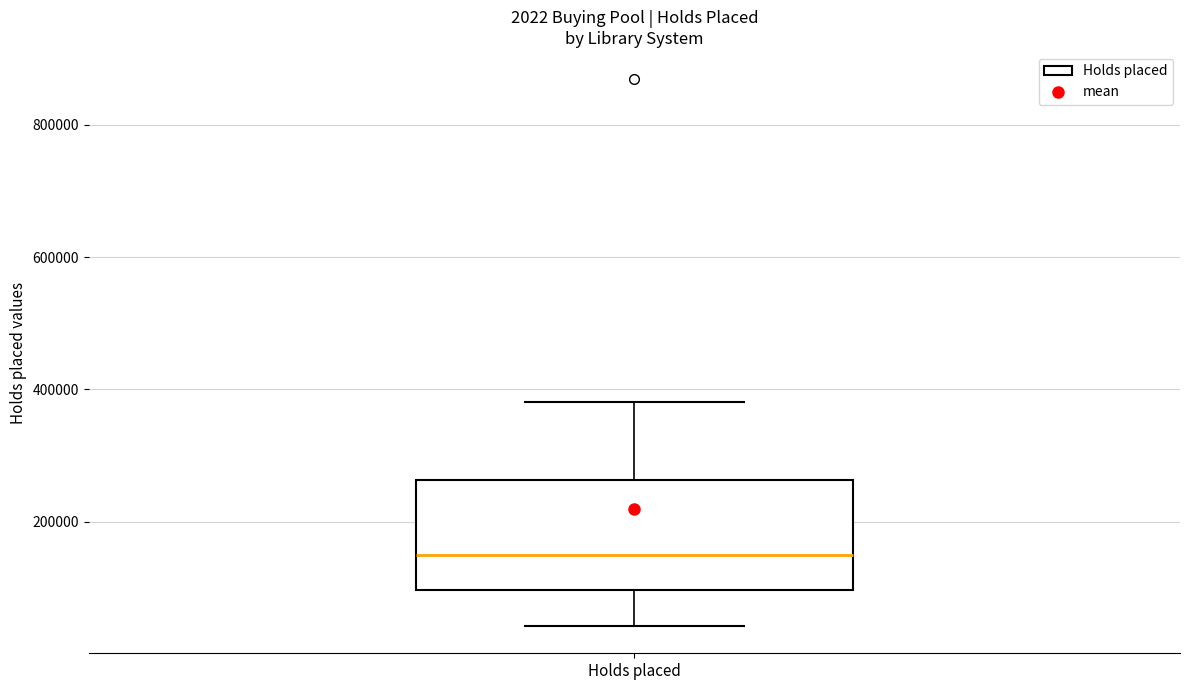

Where does the lower whisker of the box for Holds placed end on the y-axis? The values are not printed on the chart, so give them approximately, as read against the axis.

40000